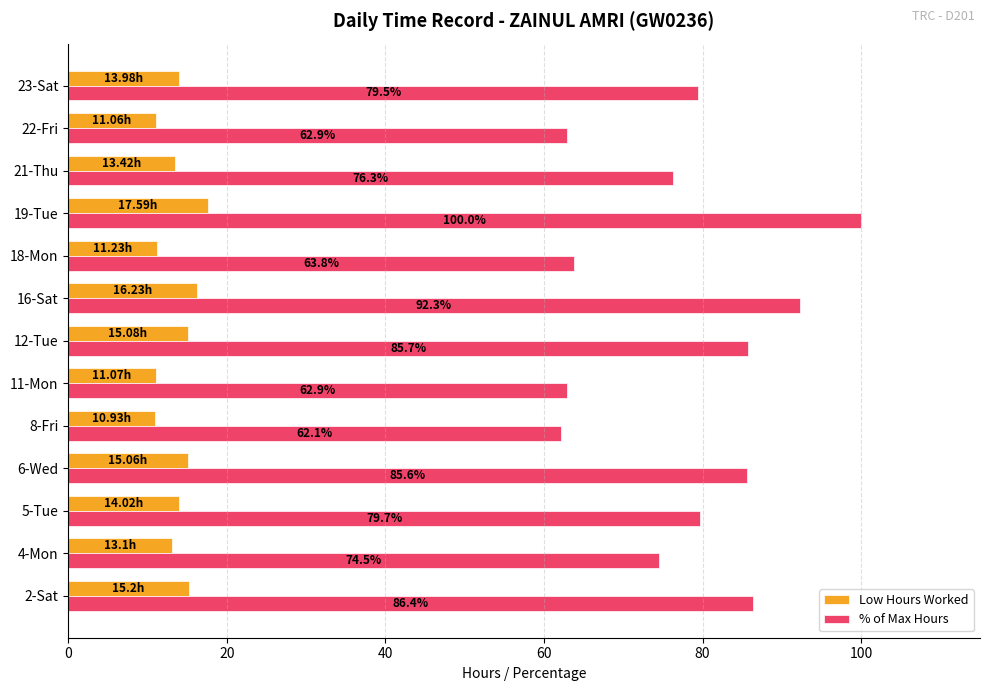

What is the difference between the maximum and minimum values in the Low Hours Worked series?

6.7